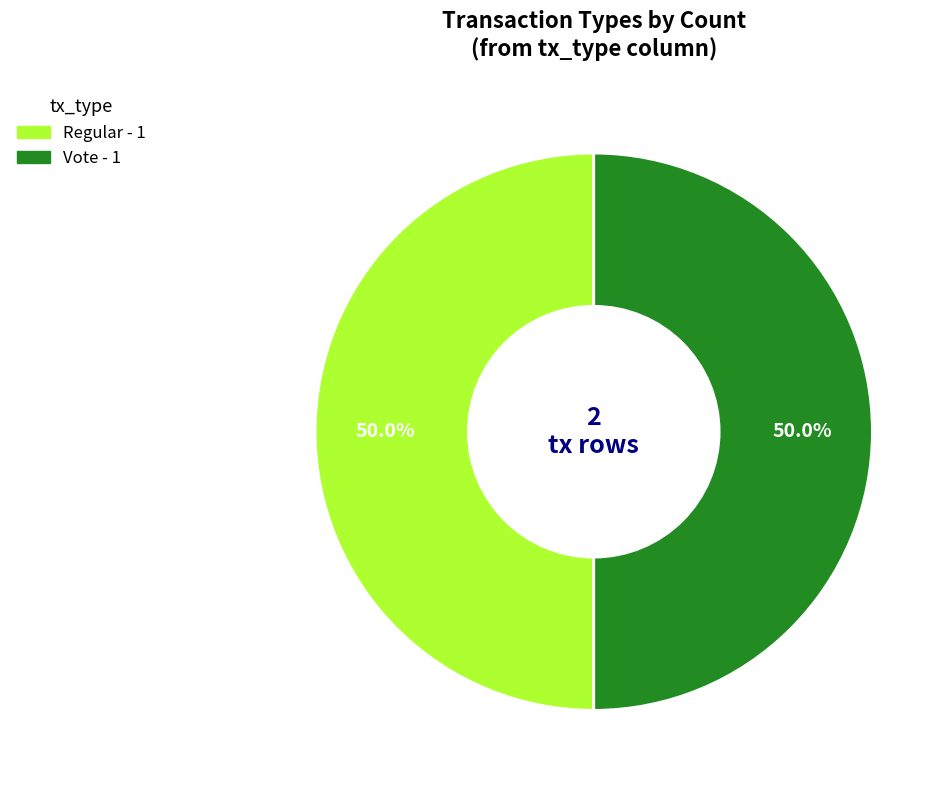

How many segments does this pie chart have?

2